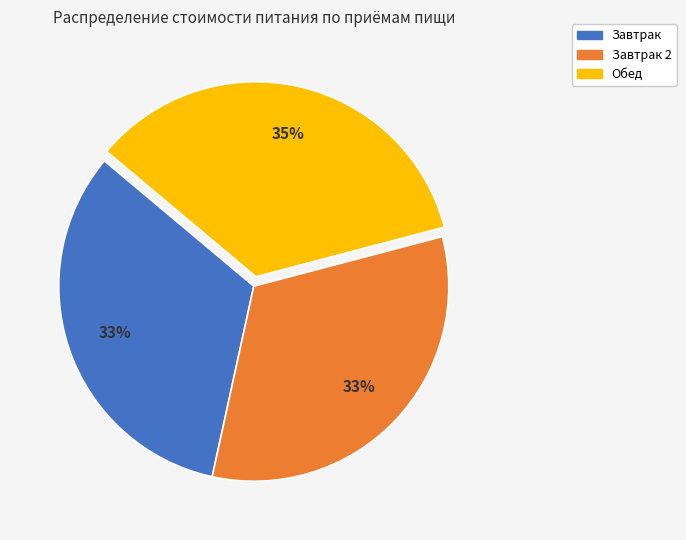

Does any single category account for the majority?

No